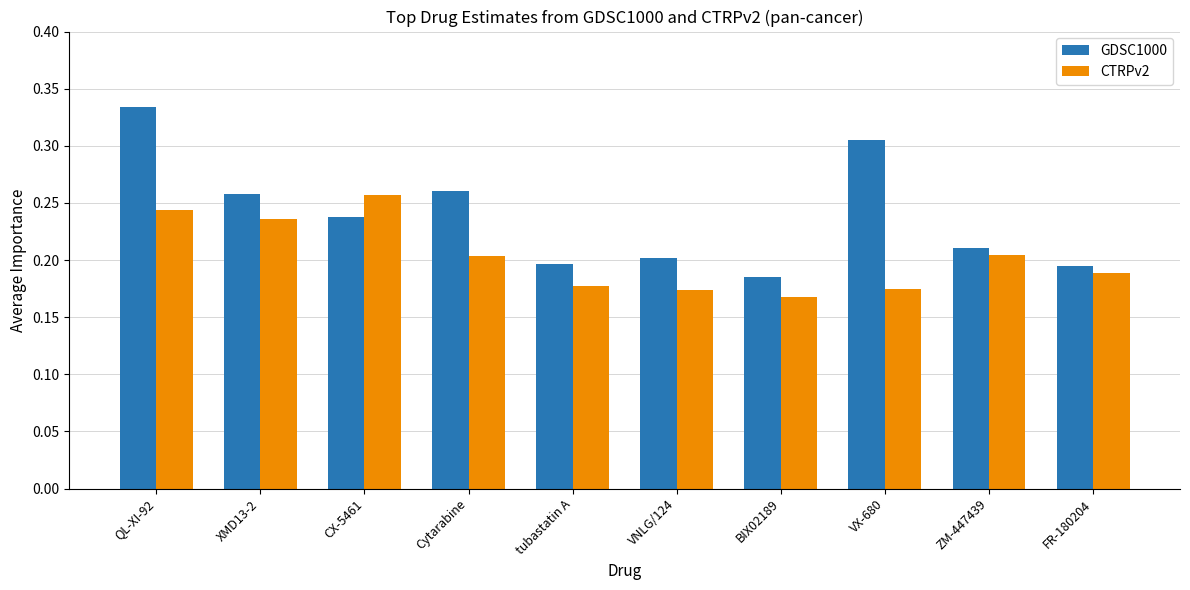

At which category is the sum across all series the highest?

QL-XI-92